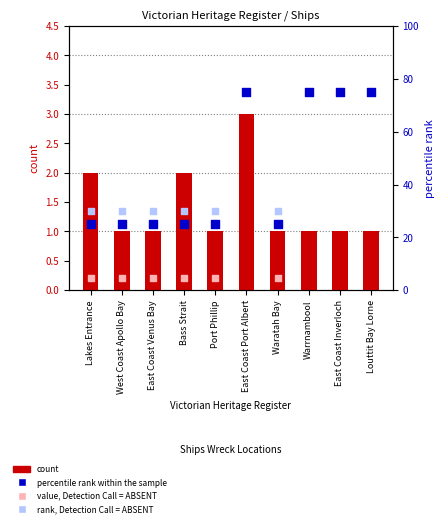

Which series contains the highest Y value?

percentile rank within the sample